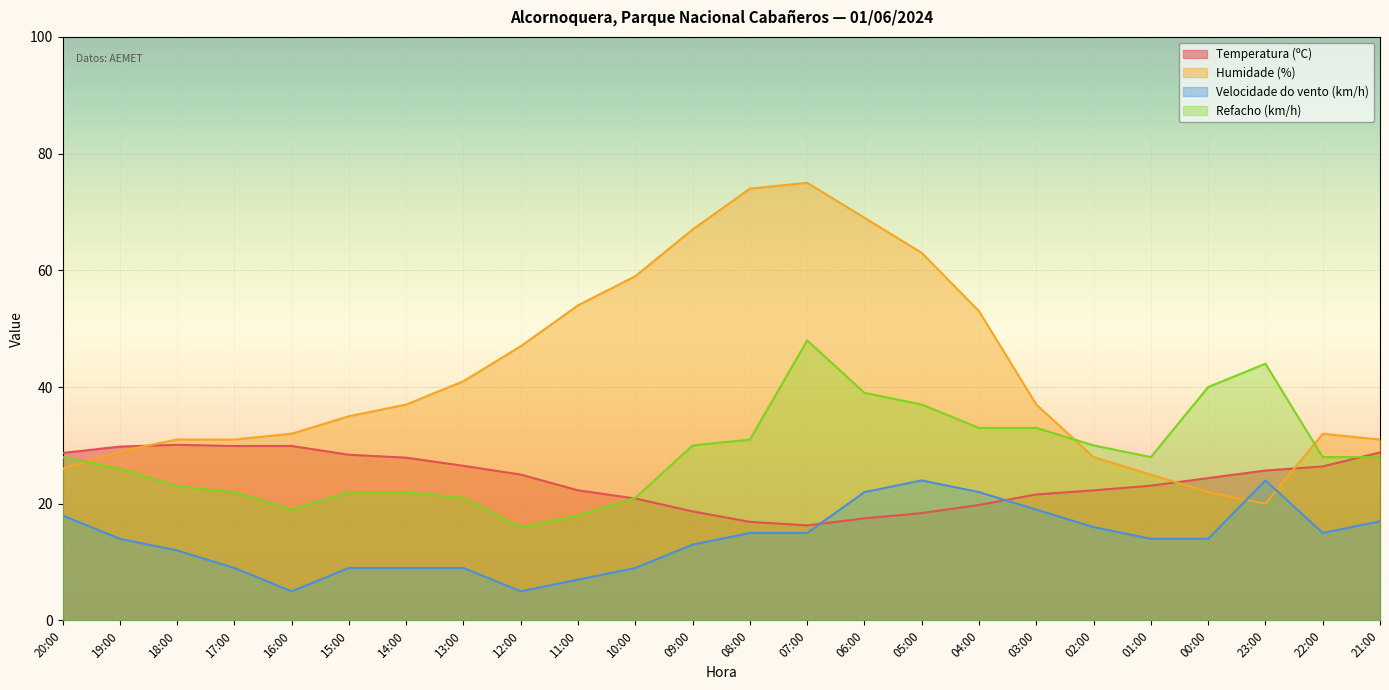

What is the difference between the maximum and second lowest values in the Refacho (km/h) series?

30.0